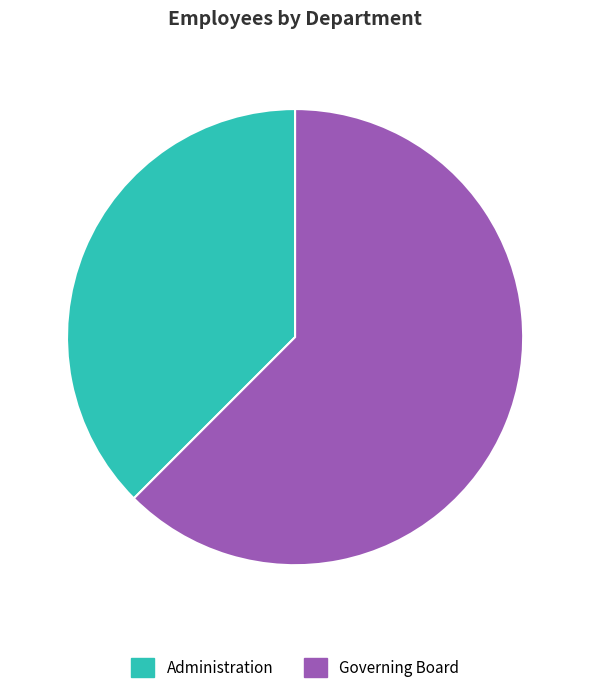

Is there a majority slice in this chart?

Yes